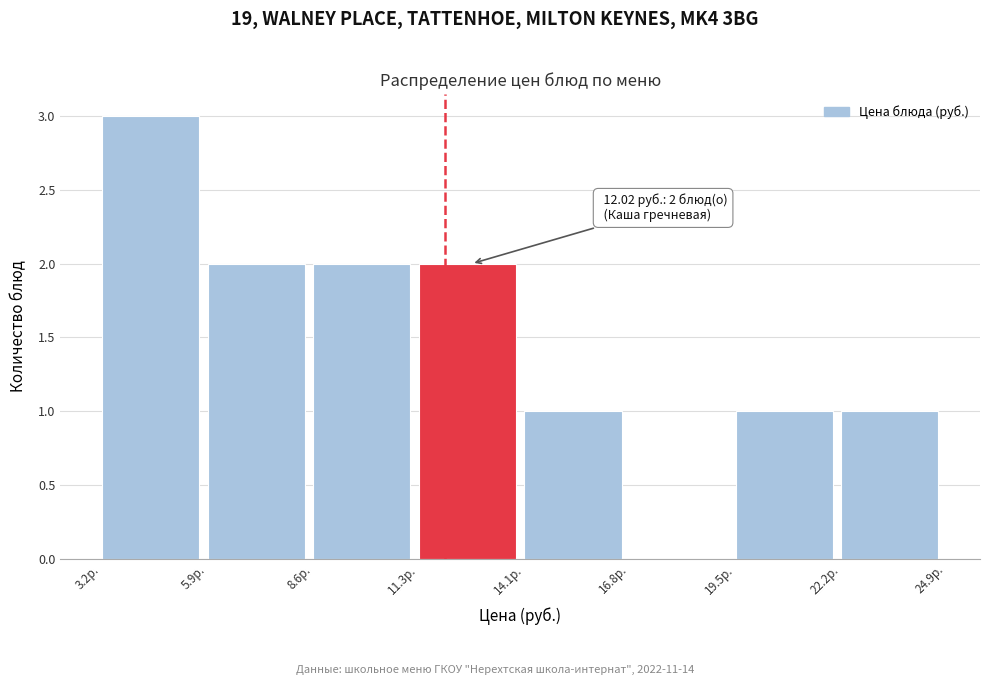

Which range on the x-axis has the tallest bar?

3.0 to 6.0